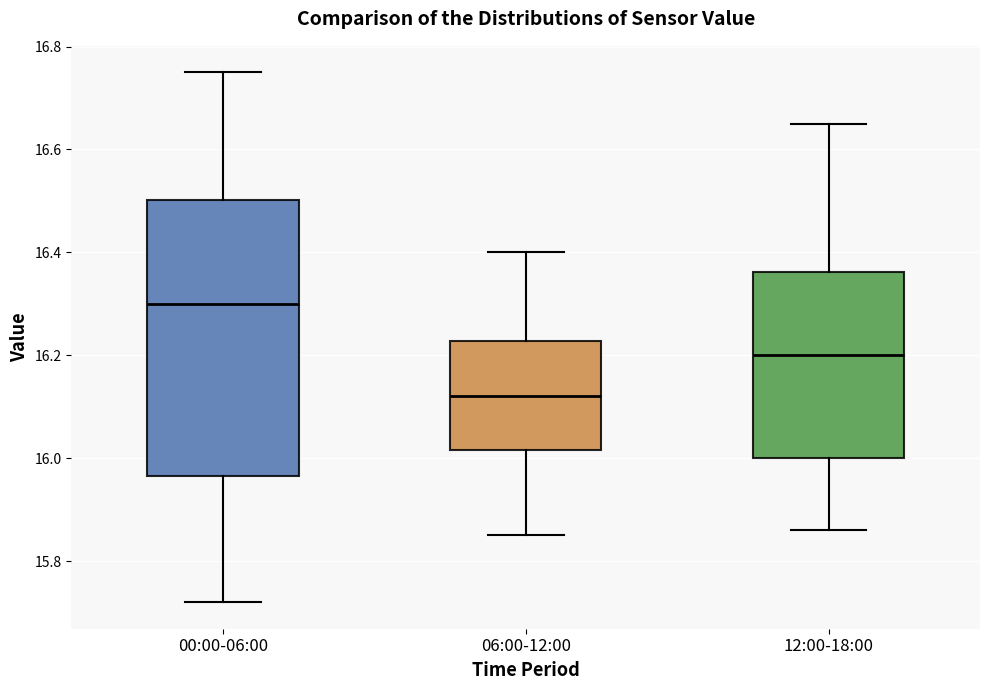

Where is the lower edge of the box for 06:00-12:00 on the y-axis? The values are not printed on the chart, so give them approximately, as read against the axis.

16.02